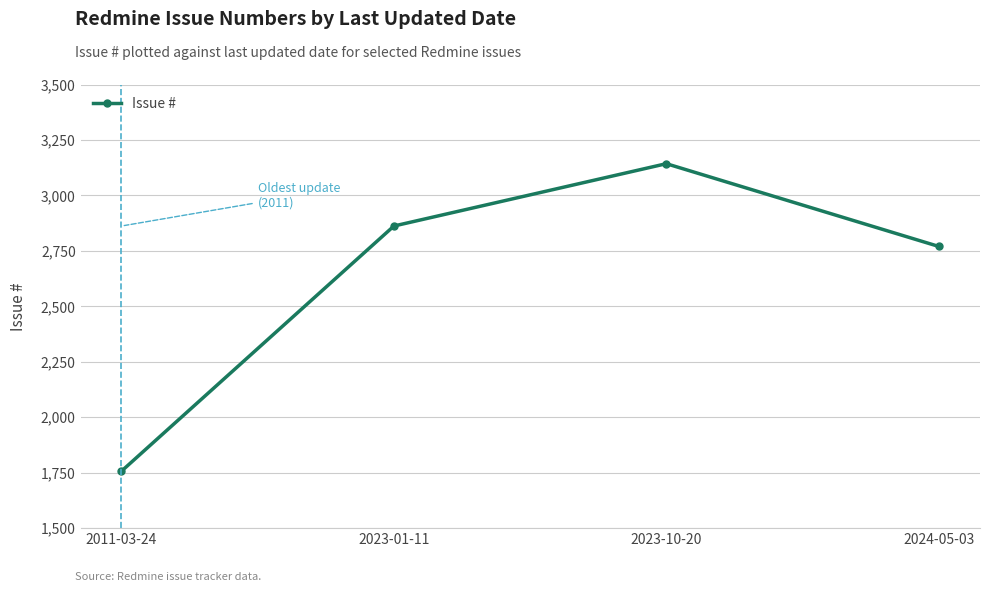

What is the change in value from 2023-01-11 to 2024-05-03?

-92